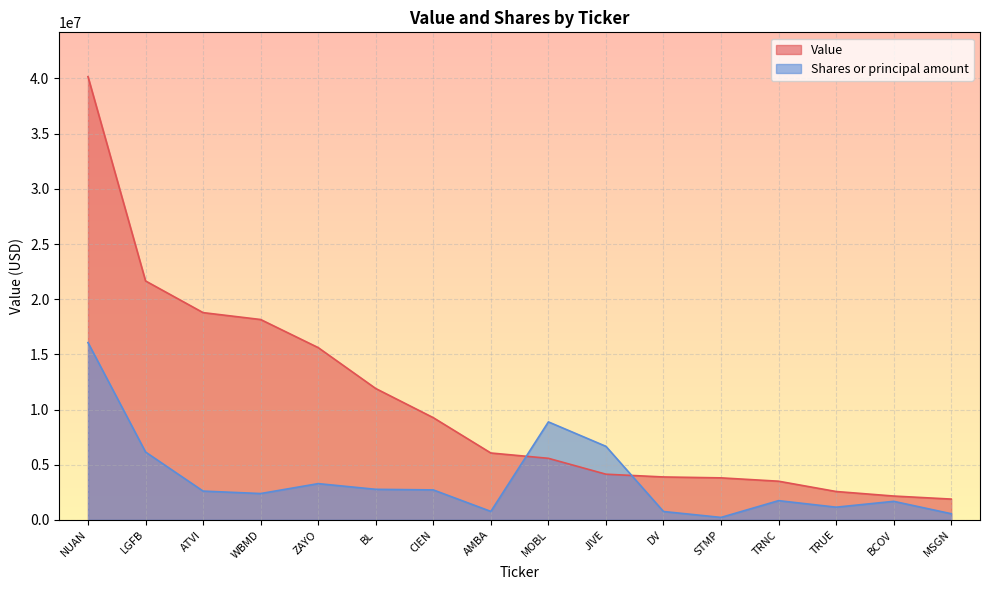

True or false: Value has more than 2 points higher than both neighbors.

False